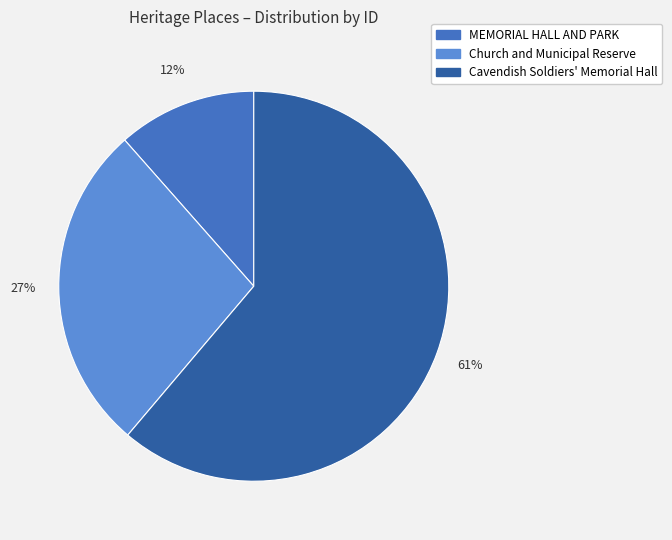

What is the ratio of the value at MEMORIAL HALL AND PARK to the value at Cavendish Soldiers' Memorial Hall?

0.2